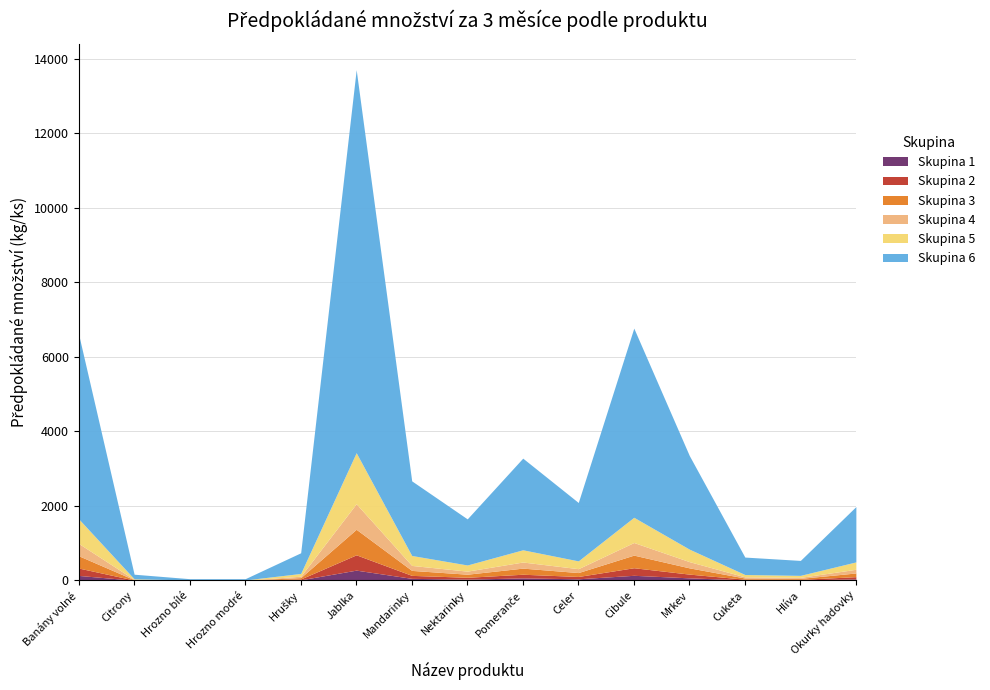

Rank the categories by Předpokládané množství value from lowest to highest.

Hrozno bílé, Hrozno modré, Citrony, Hlíva, Cuketa, Hrušky, Nektarinky, Okurky hadovky, Celer, Mandarinky, Pomeranče, Mrkev, Banány volné, Cibule, Jablka